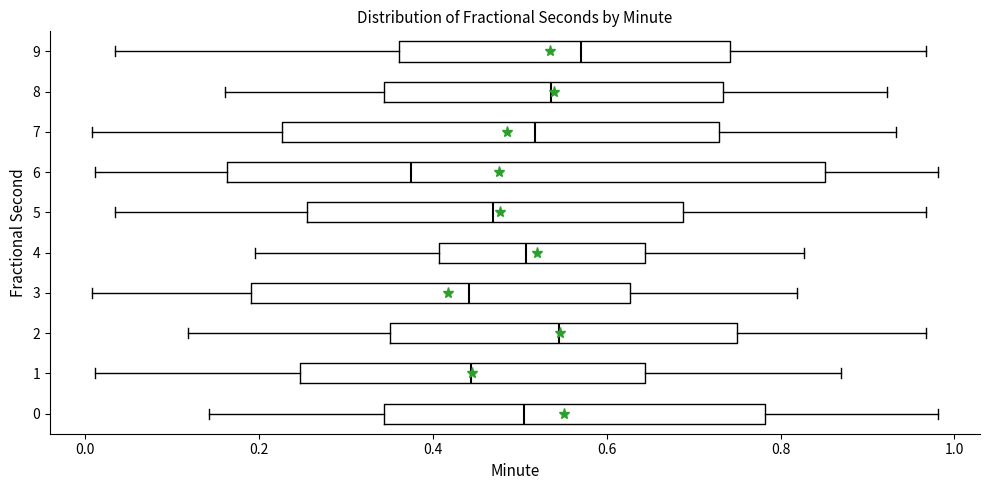

Comparing the boxes themselves (not the whiskers), which one is the widest?

6